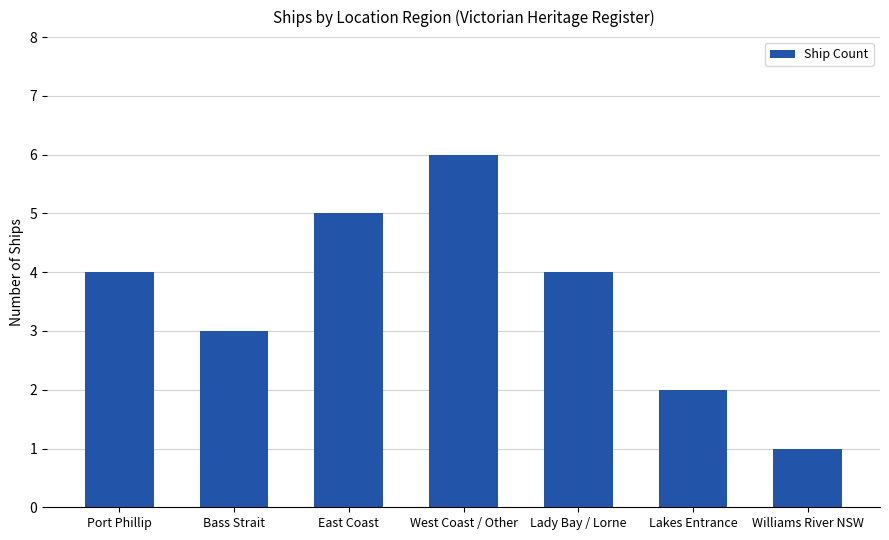

At which category does the chart reach its peak across all series?

West Coast / Other